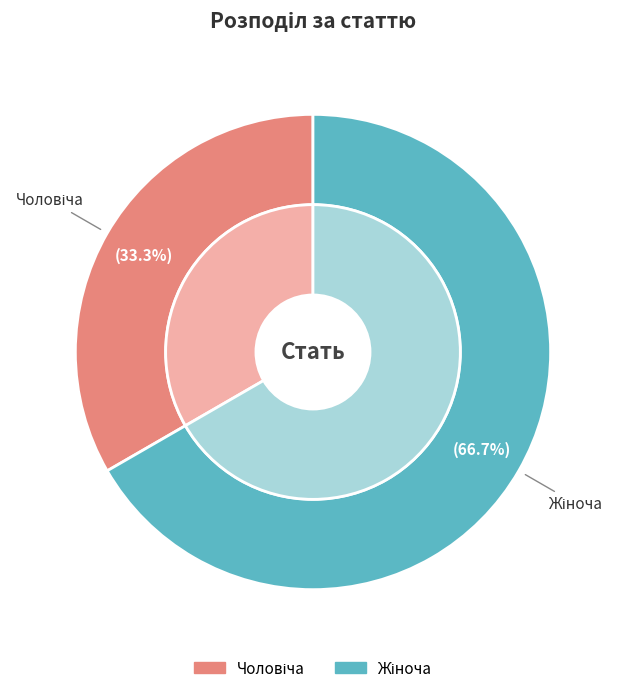

True or false: Жіноча accounts for 67% of the total.

True